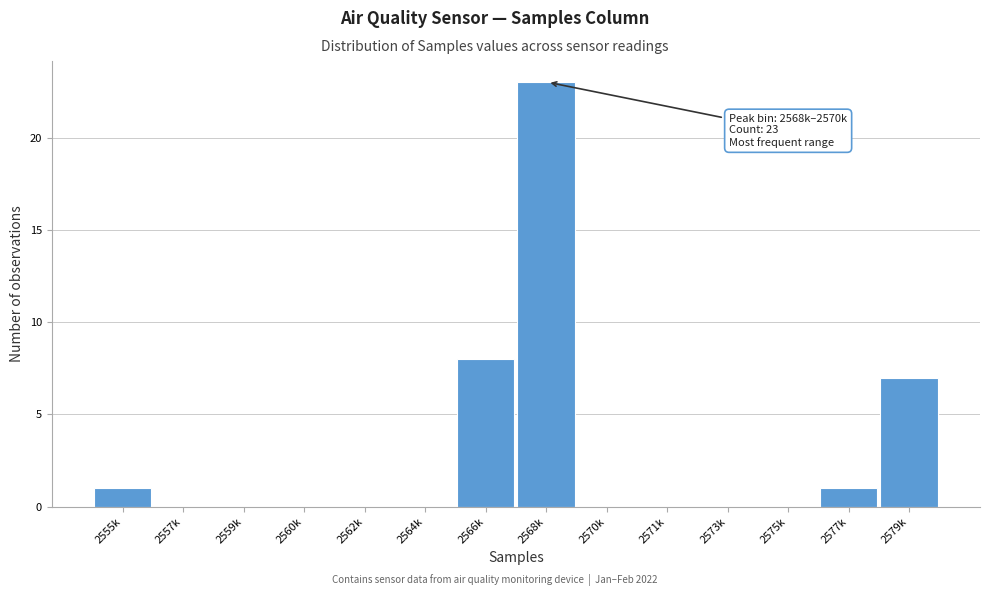

Reading left to right, what are all the values shown in this chart?

2555k=1	2557k=0	2559k=0	2560k=0	2562k=0	2564k=0	2566k=8	2568k=23	2570k=0	2571k=0	2573k=0	2575k=0	2577k=1	2579k=7